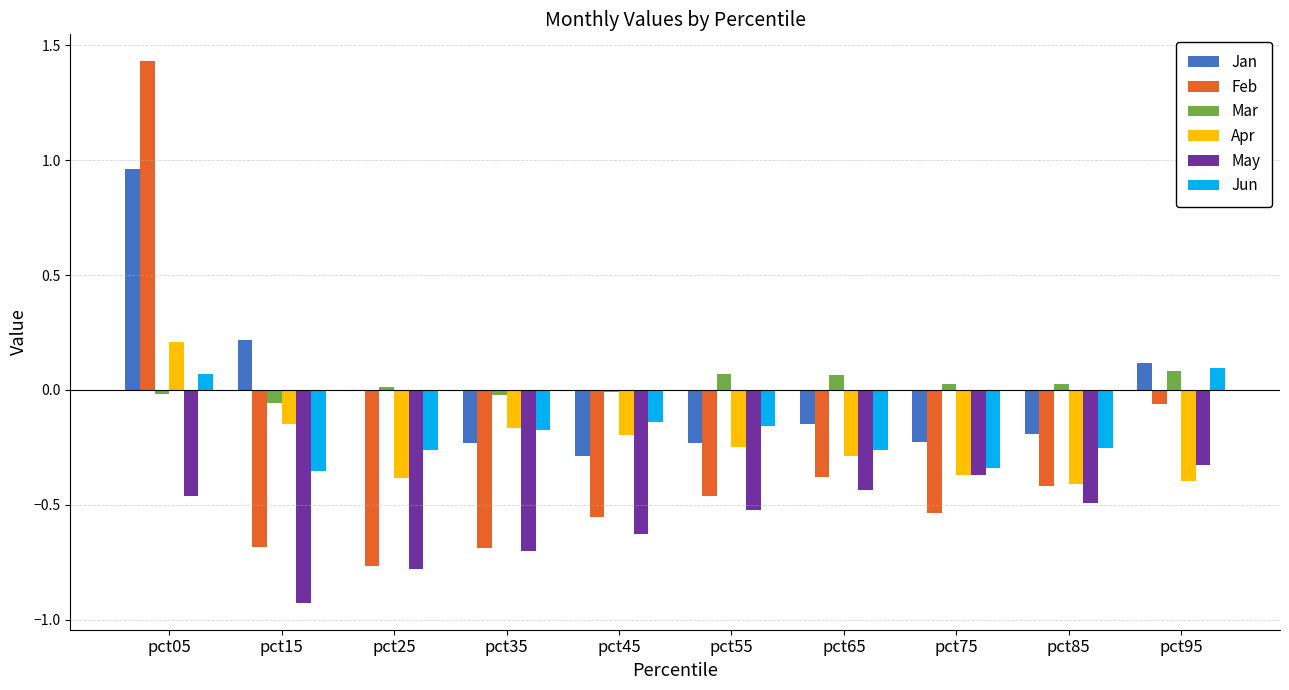

What is the total value across all series at pct45?

-1.8